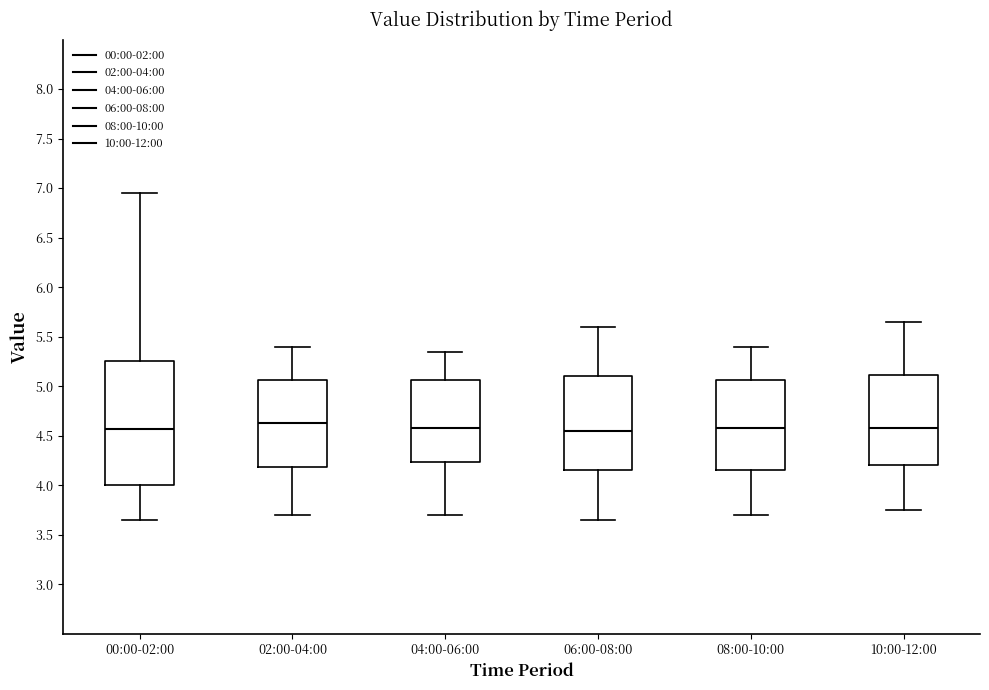

Reading left to right, read every box against the y-axis: the position of its median line, the range the box covers, and the ends of its whiskers. The values are not printed on the chart, so give them approximately, as read against the axis.

00:00-02:00: median 4.55, box 4.00 to 5.25, whiskers 3.65 to 6.95
02:00-04:00: median 4.65, box 4.20 to 5.05, whiskers 3.70 to 5.40
04:00-06:00: median 4.60, box 4.25 to 5.05, whiskers 3.70 to 5.35
06:00-08:00: median 4.55, box 4.15 to 5.10, whiskers 3.65 to 5.60
08:00-10:00: median 4.60, box 4.15 to 5.05, whiskers 3.70 to 5.40
10:00-12:00: median 4.60, box 4.20 to 5.10, whiskers 3.75 to 5.65